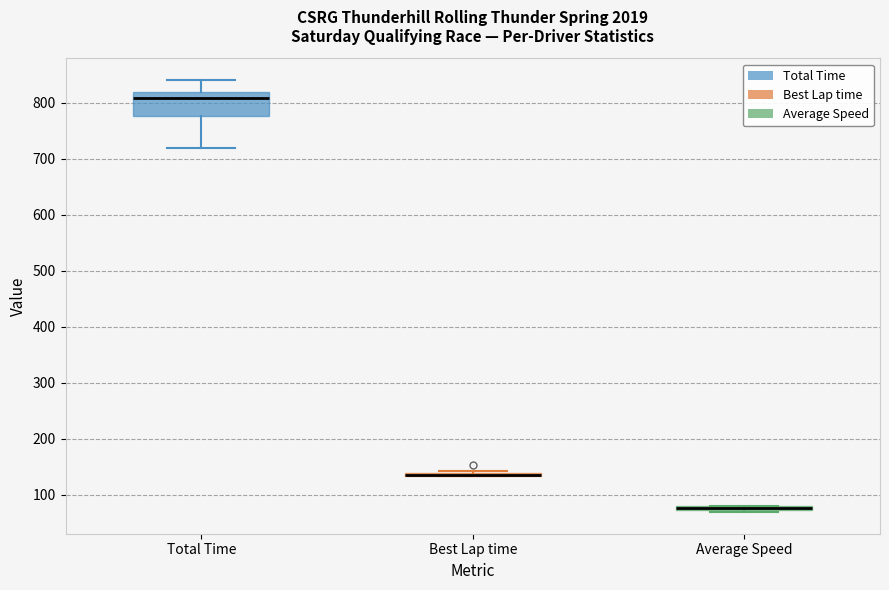

Where is the upper edge of the box for Average Speed on the y-axis? The values are not printed on the chart, so give them approximately, as read against the axis.

80